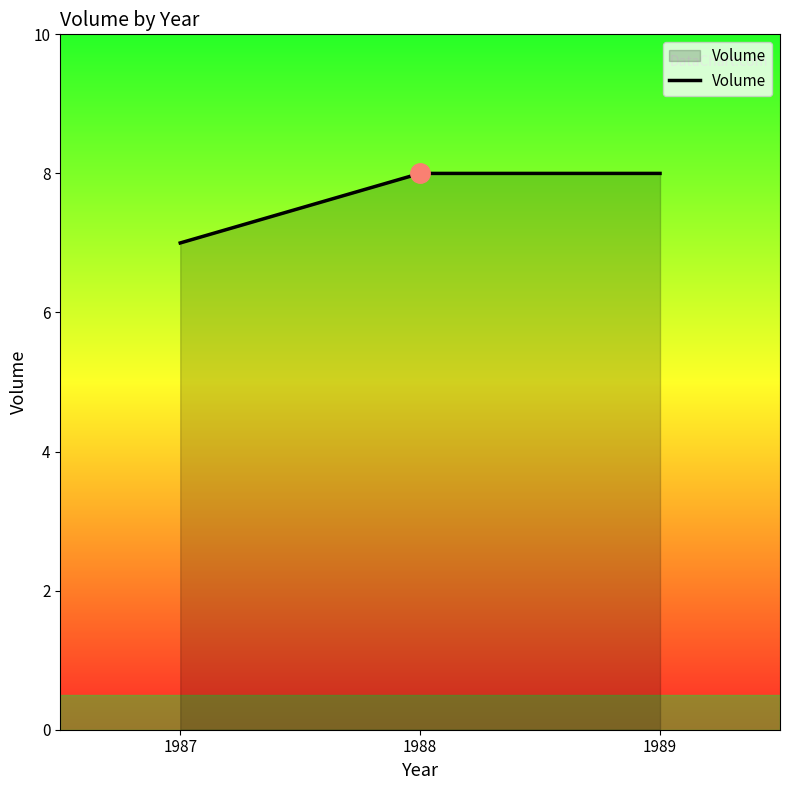

What is the minimum value shown in the chart?

7